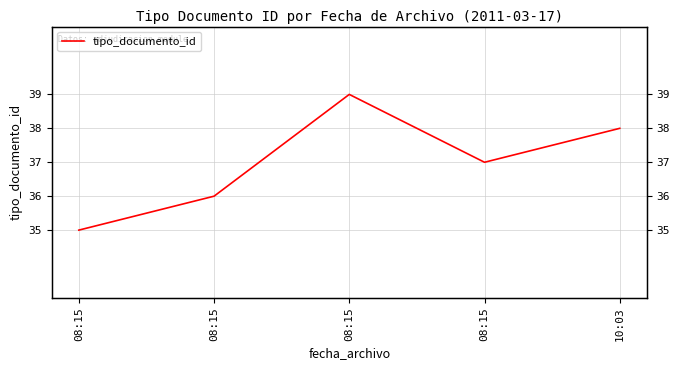

List the labels in order of value, smallest first.

08:15, 08:15, 08:15, 10:03, 08:15